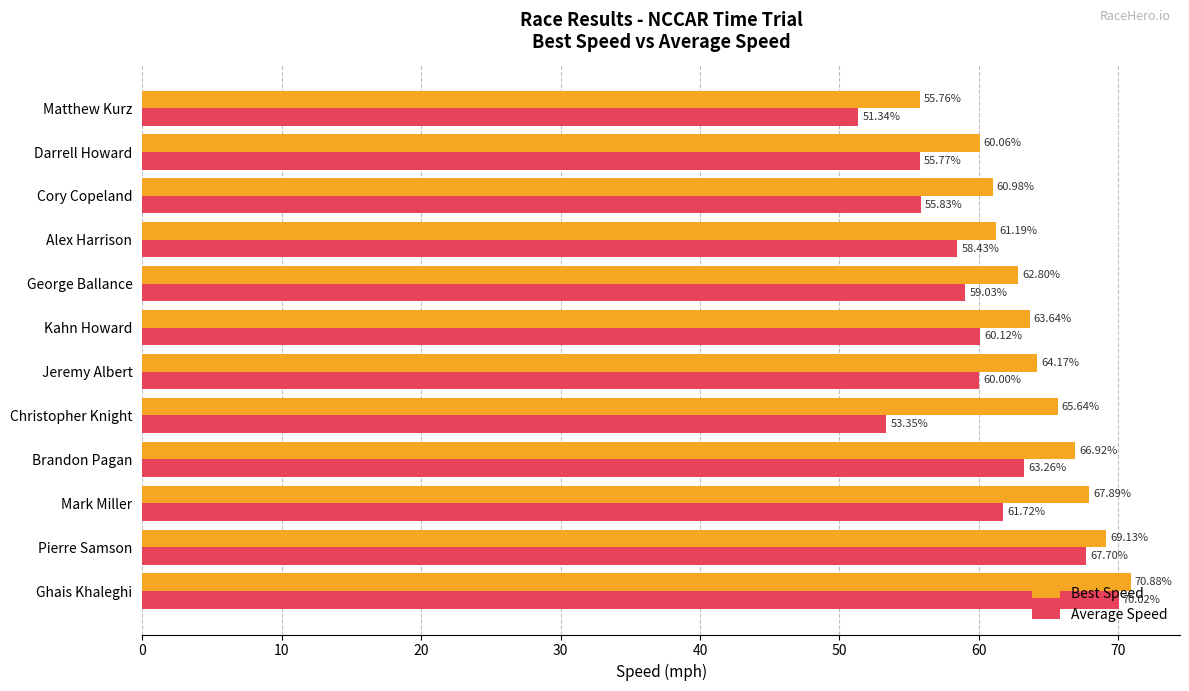

What are all the series names shown in the legend?

Best Speed, Average Speed